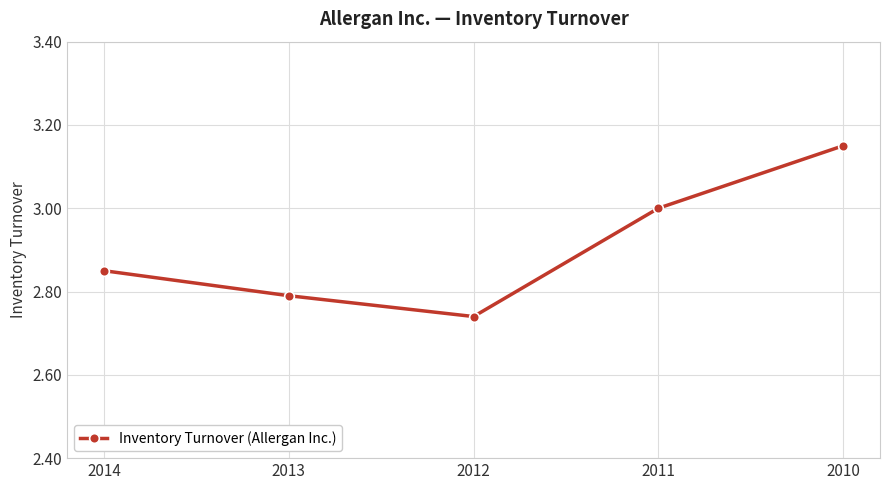

The chart shows a value of 3.0 at 2011. True or false?

True